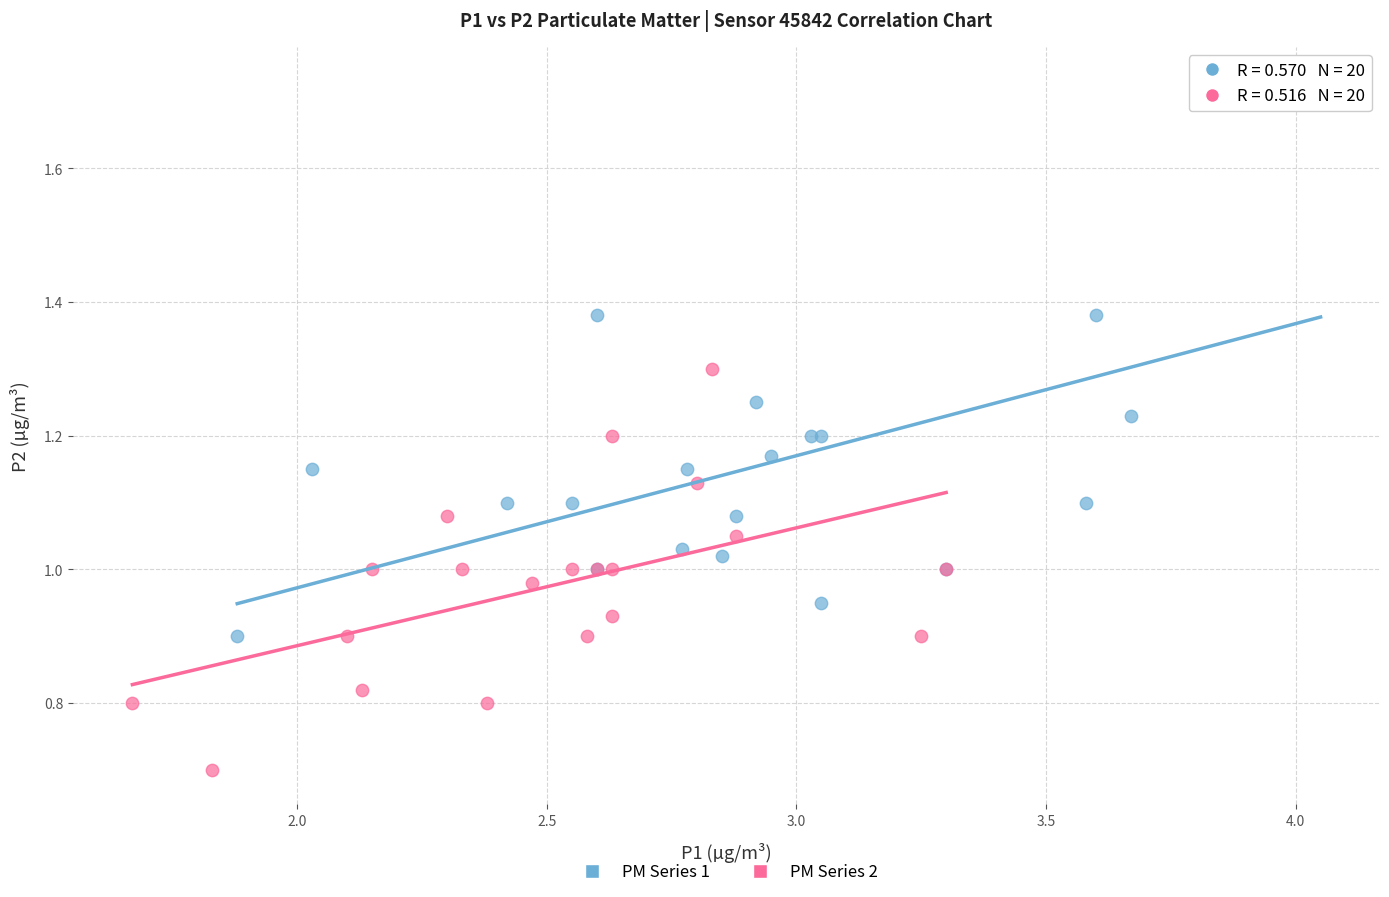

Which series has the widest spread of Y values?

PM Series 1